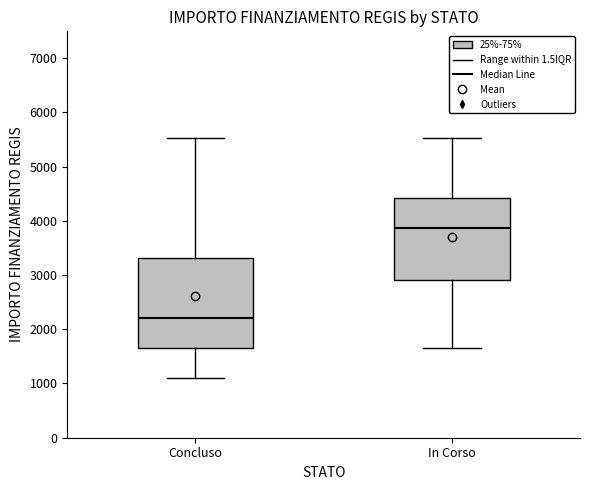

Comparing the boxes themselves (not the whiskers), which one is the tallest?

Concluso